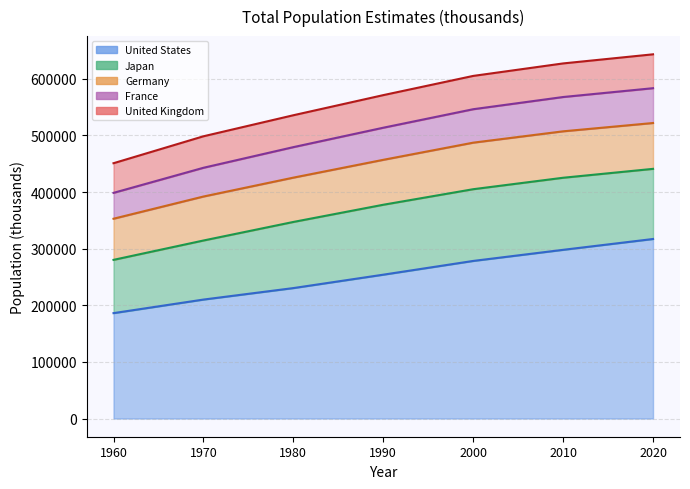

True or false: France and United Kingdom intersect in this chart.

False